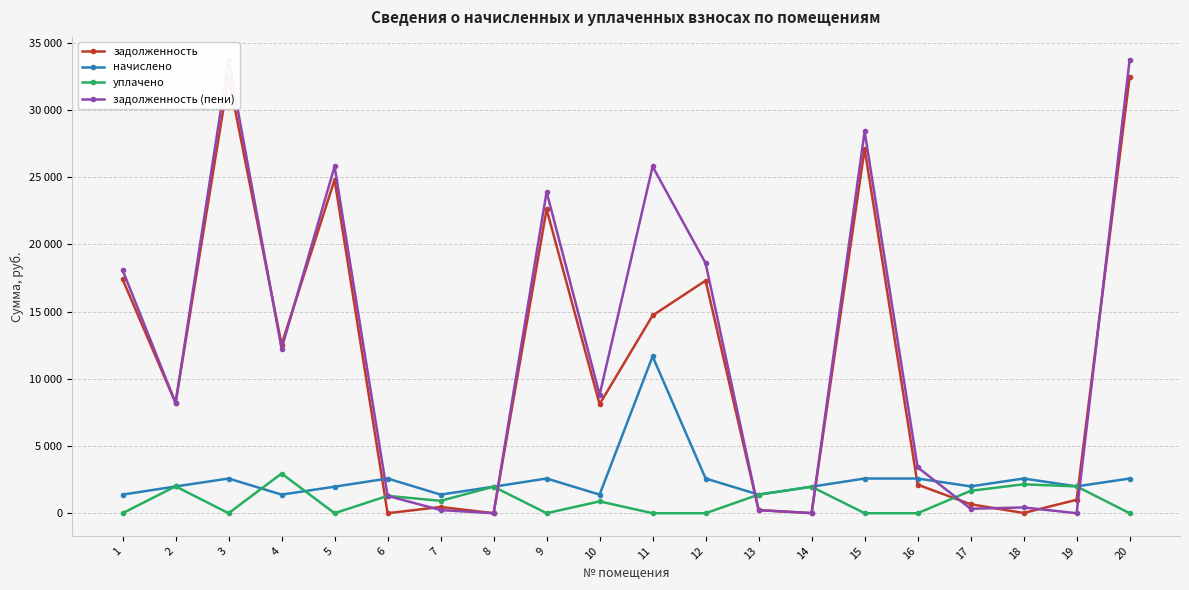

Rank the series at 20 from lowest to highest value.

уплачено, начислено, задолженность, задолженность (пени)